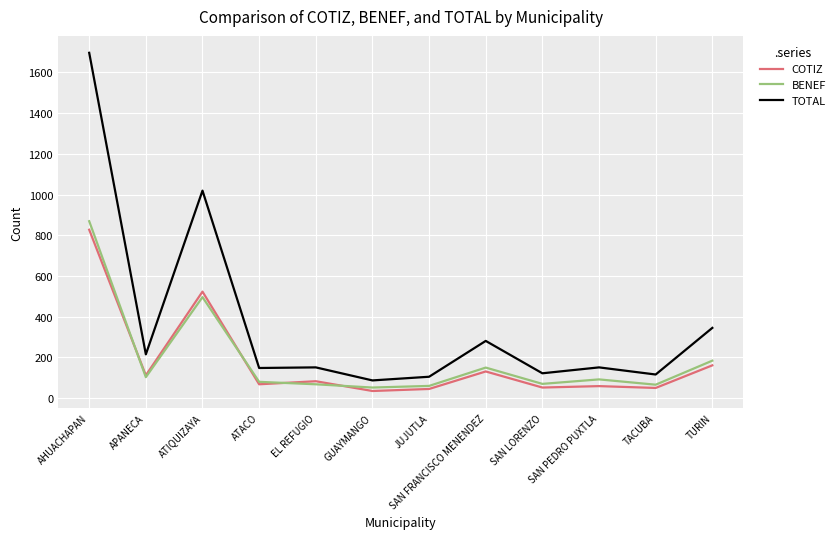

Is it true that COTIZ equals 23 at APANECA?

False